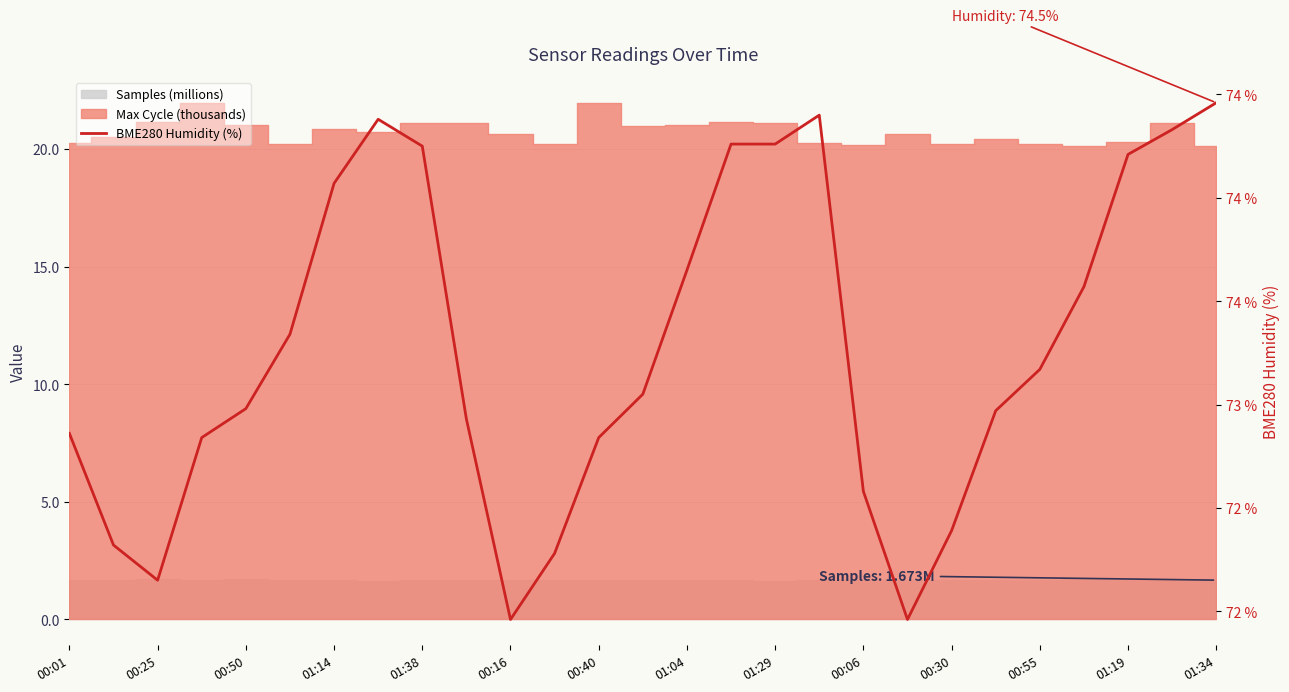

Which label corresponds to the smallest value in the chart?

00:16